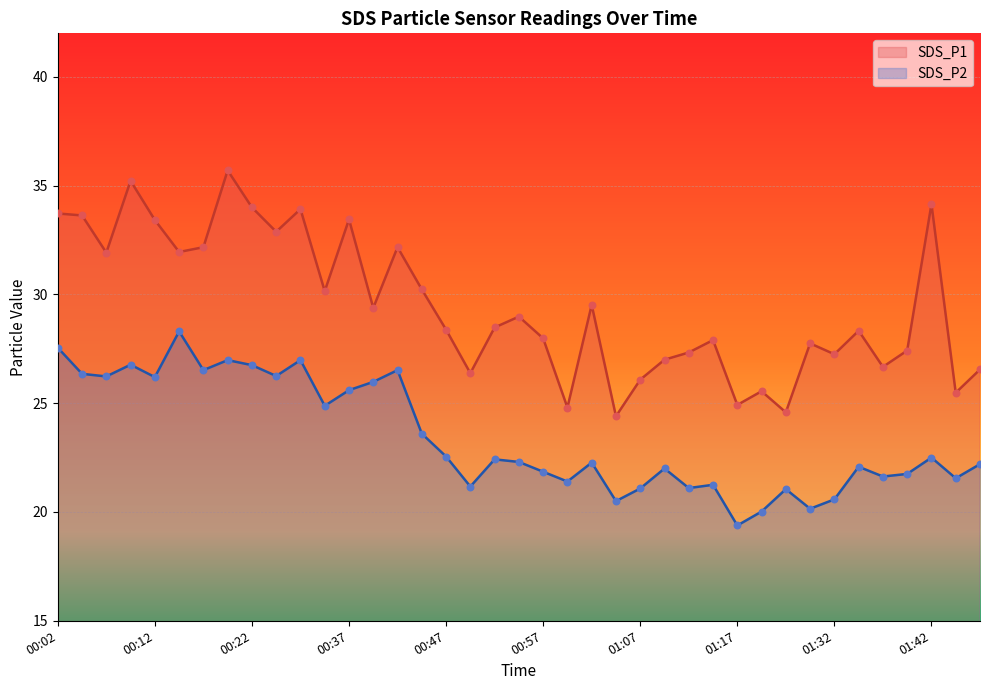

At which category is the sum across all series the highest?

00:19